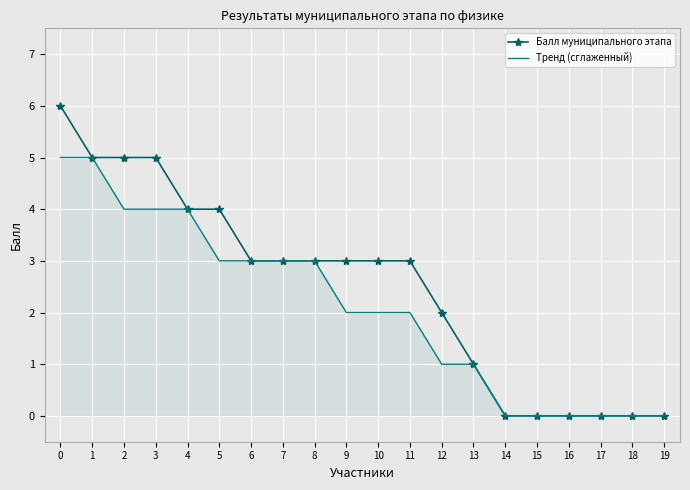

Which series has the largest range (max minus min)?

Балл муниципального этапа